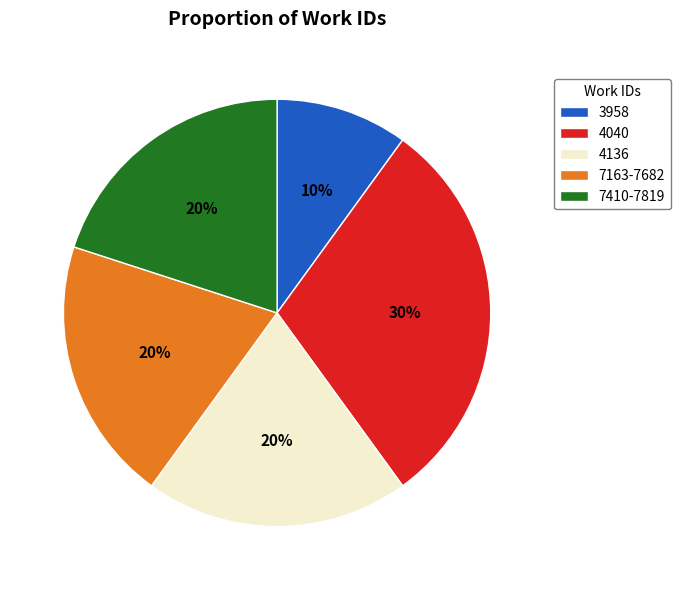

To the nearest percent, what portion does 4040 represent?

30%